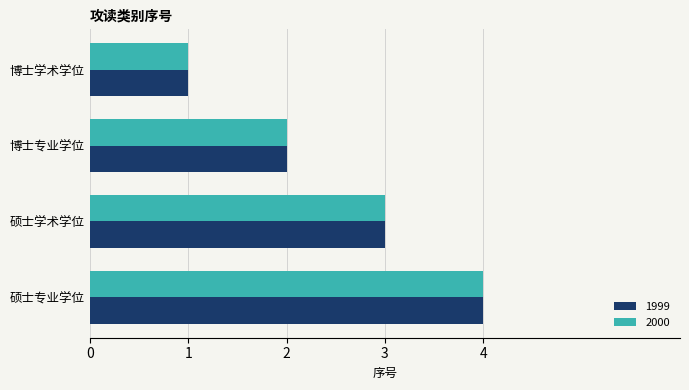

Which category has the lowest value across all series?

博士学术学位